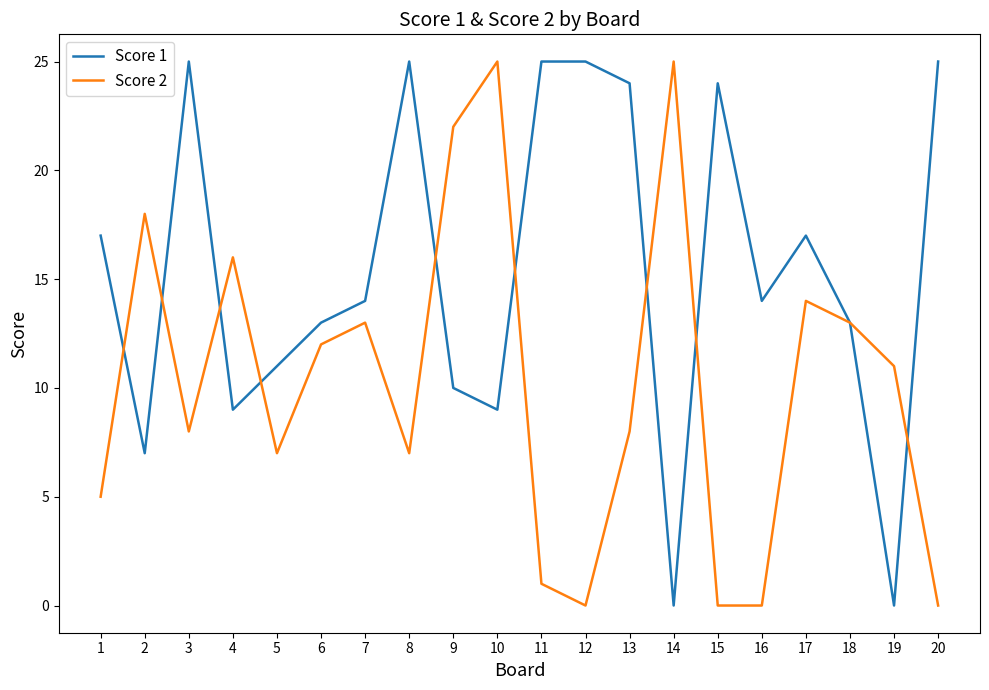

Is the value of Score 2 at 8 greater than the value of Score 1 at 7?

No